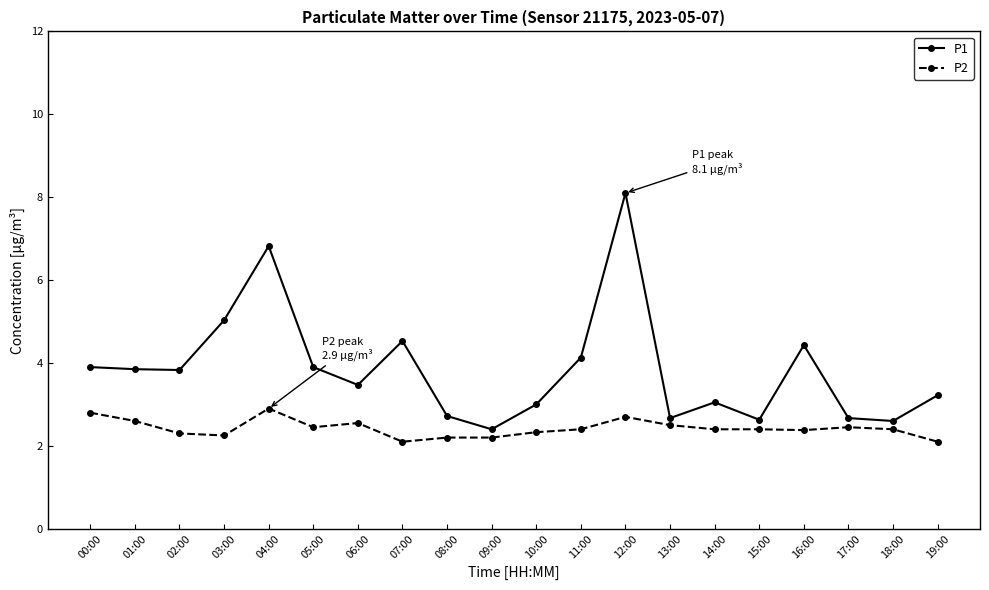

Between 02:00 and 08:00, which series saw the biggest shift?

P1